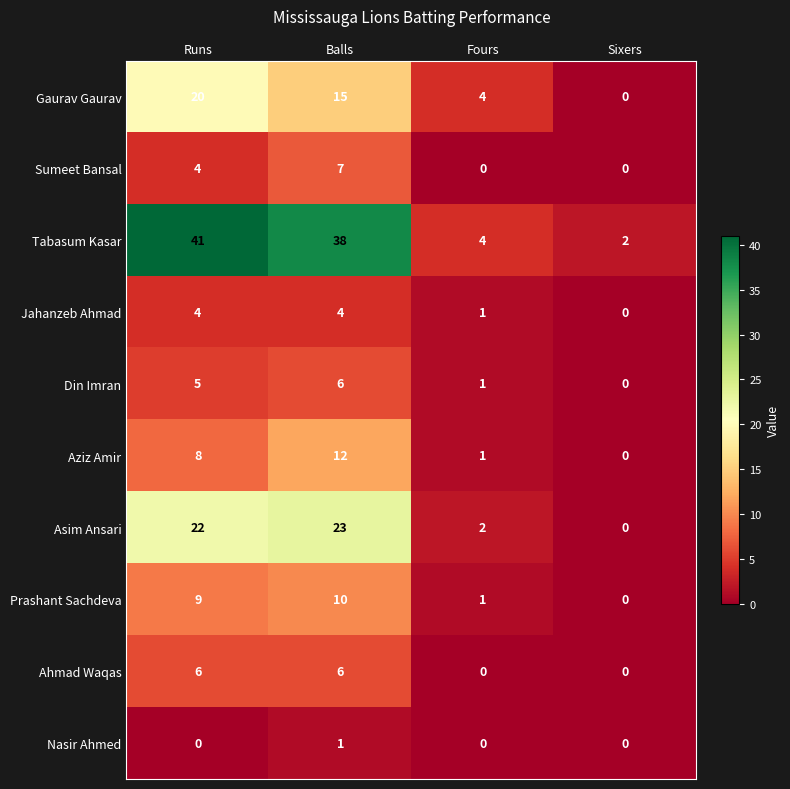

At which category is the sum across all series the highest?

Balls